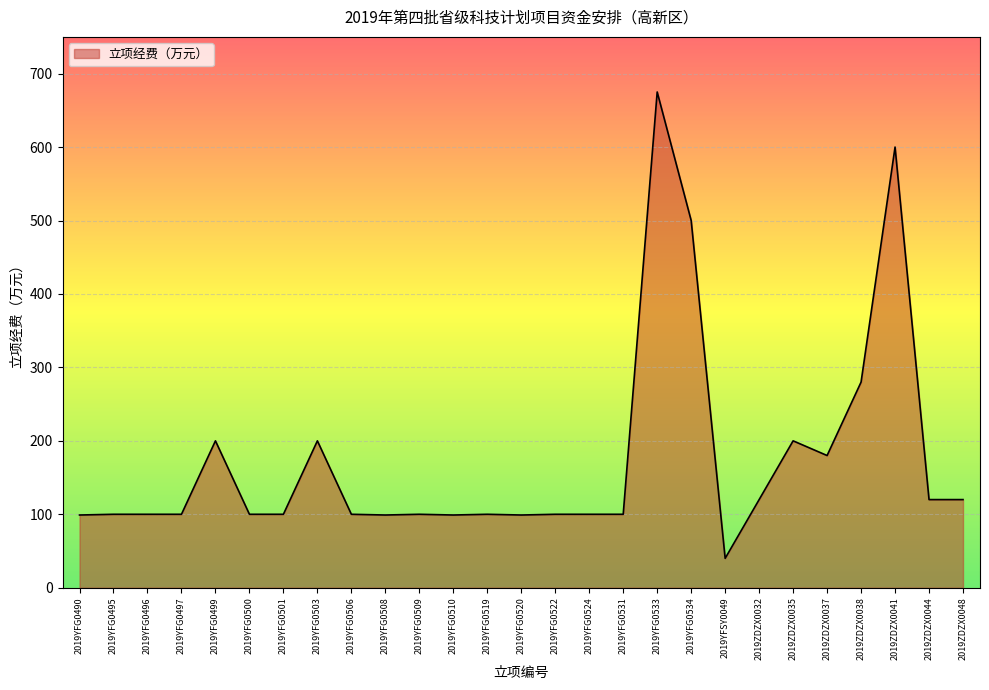

What is the minimum value shown in the chart?

40